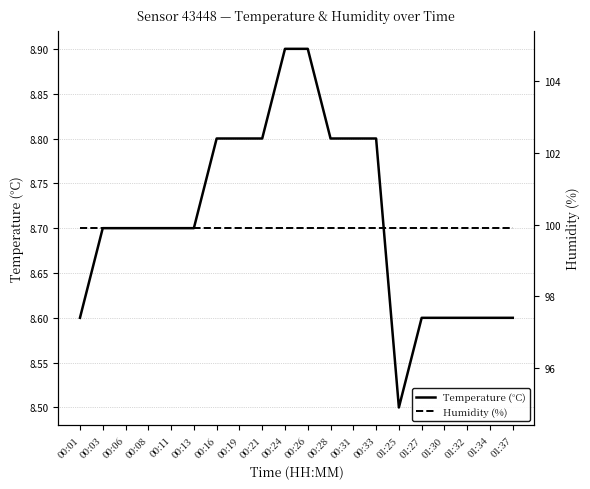

Which category has the highest value across all series?

00:01